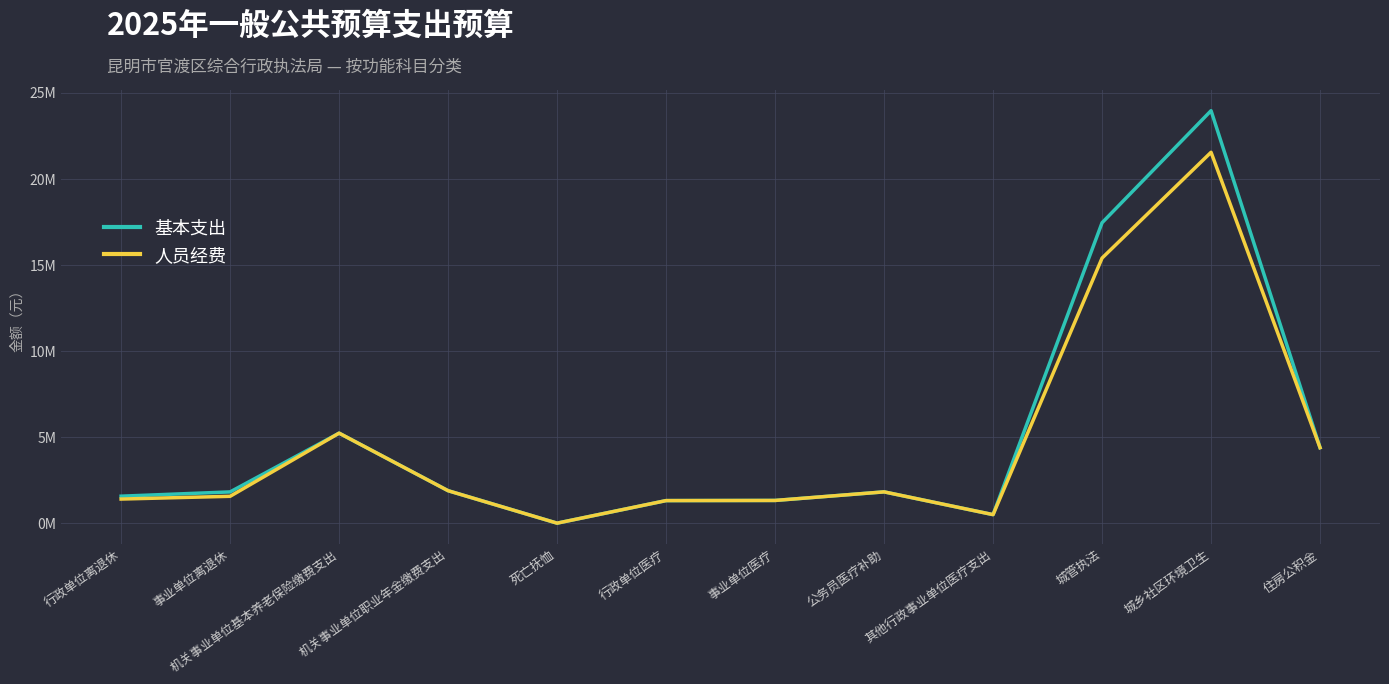

List the series in order of their overall mean, highest first.

基本支出, 人员经费